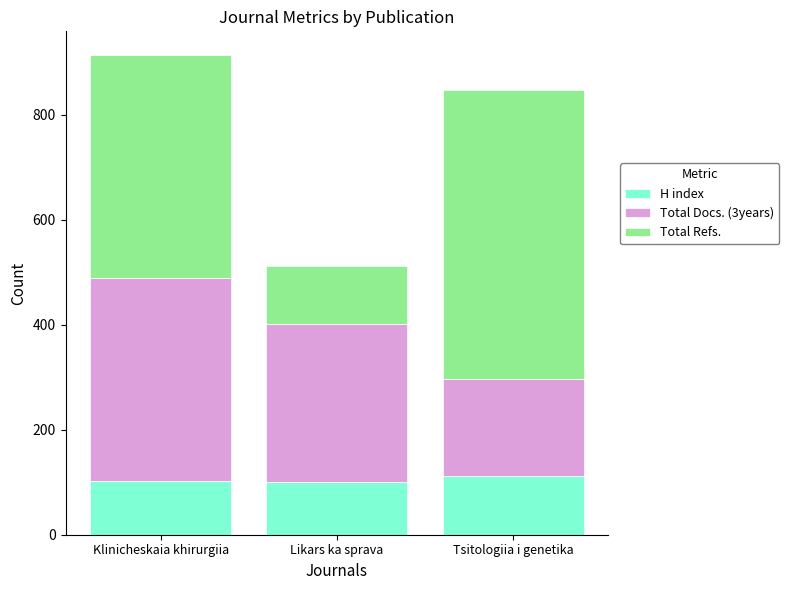

True or false: H index has a value of 112 at Tsitologiia i genetika.

True